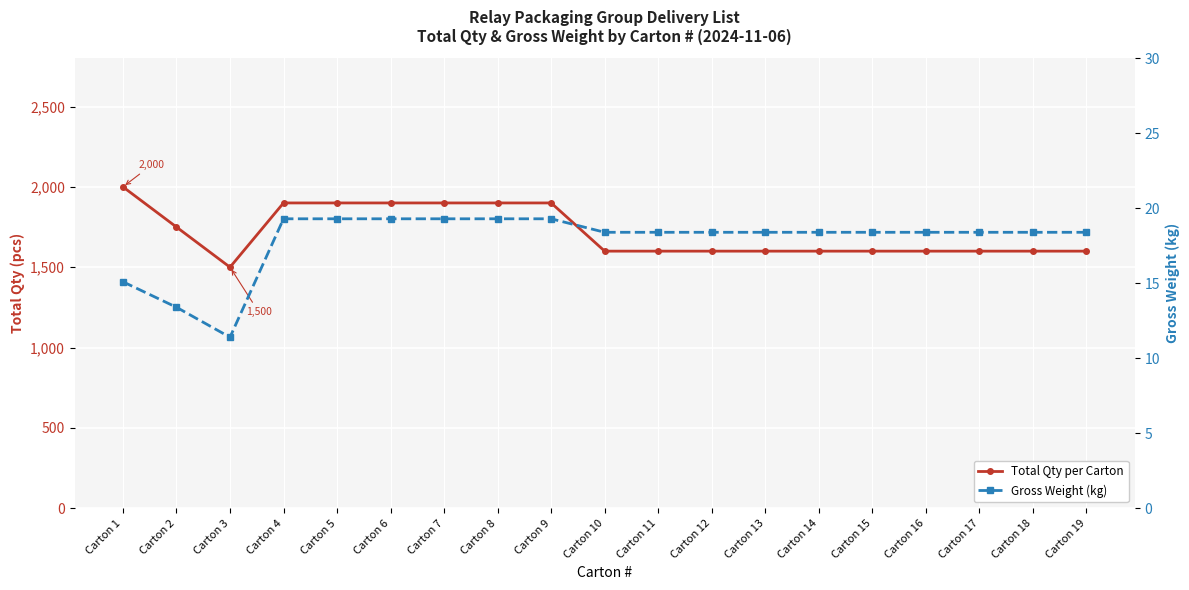

What is the value of the Gross Weight (kg) point at the 4th from the left?

19.3